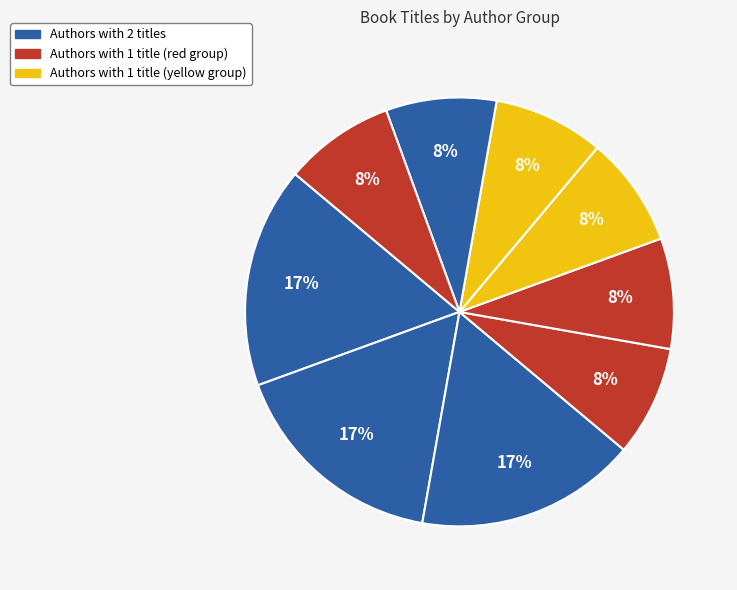

Count the number of slices in the pie.

9